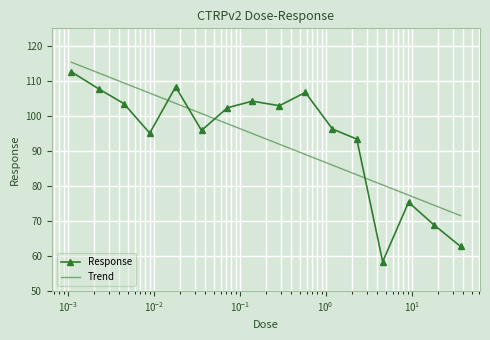

What value does the data have at 4.6?

58.4